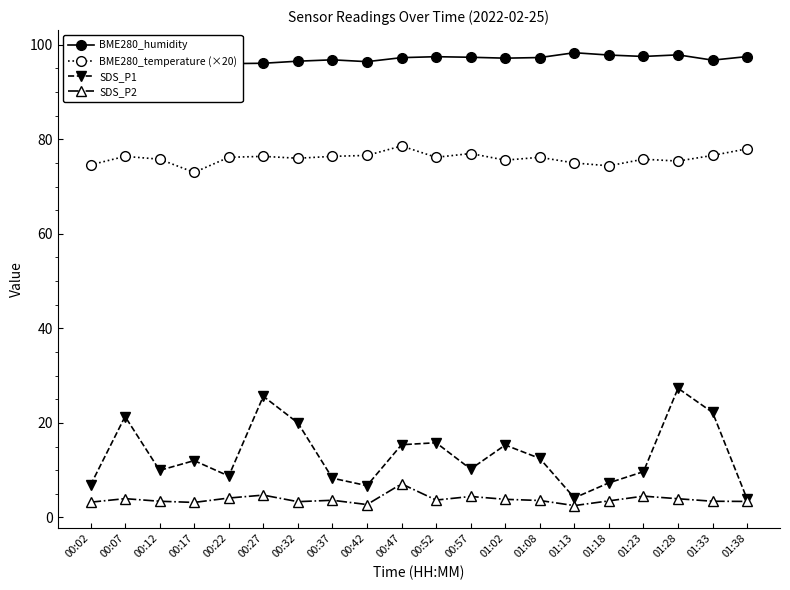

At which label does SDS_P1 first exceed 12?

00:07